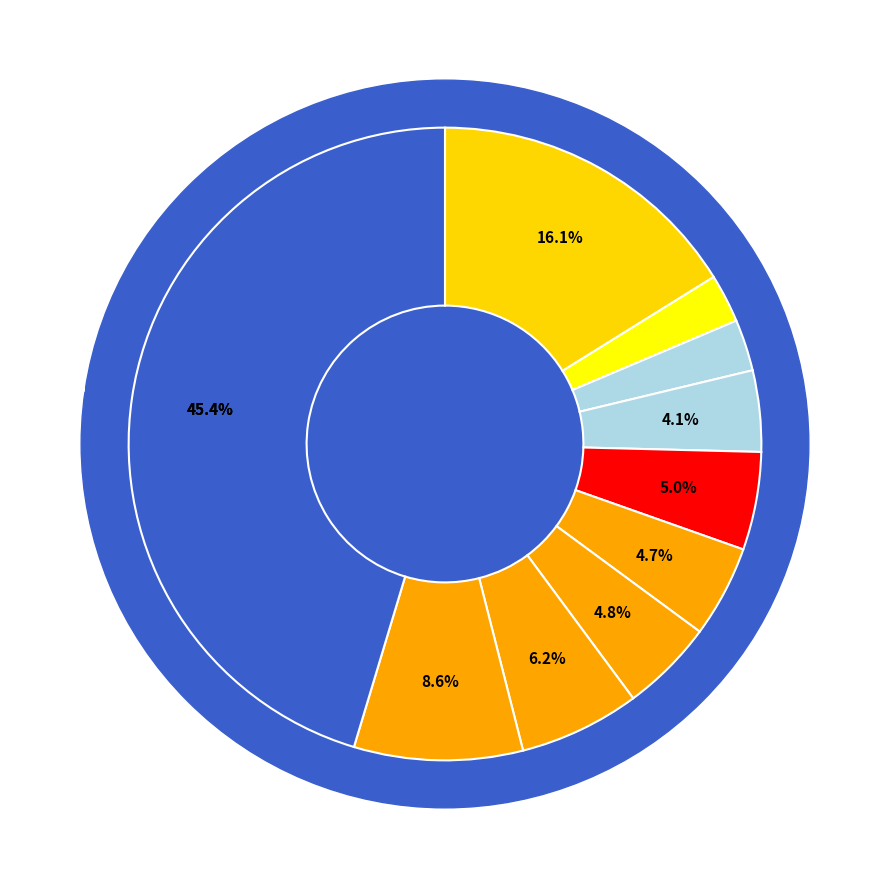

Is pct35 the majority of the pie?

No